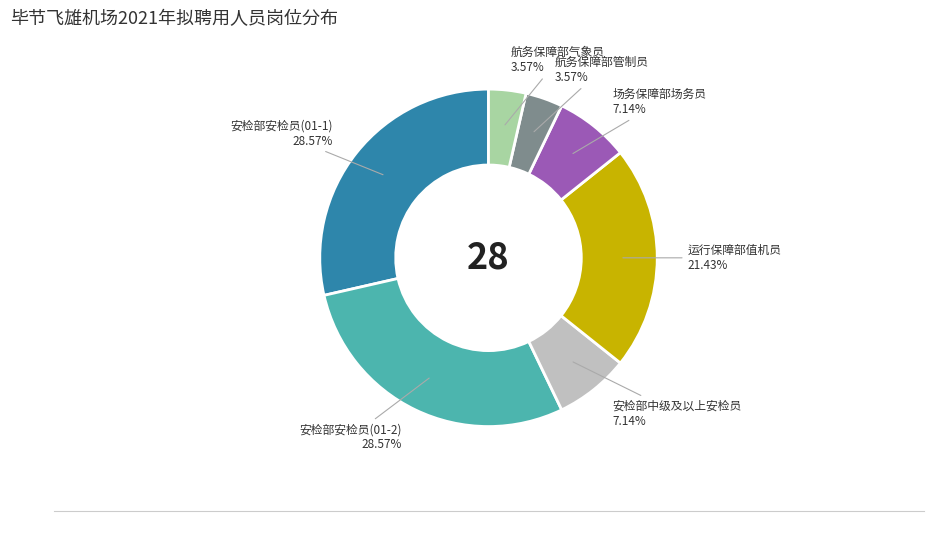

To the nearest percent, what is the average slice percentage?

14%